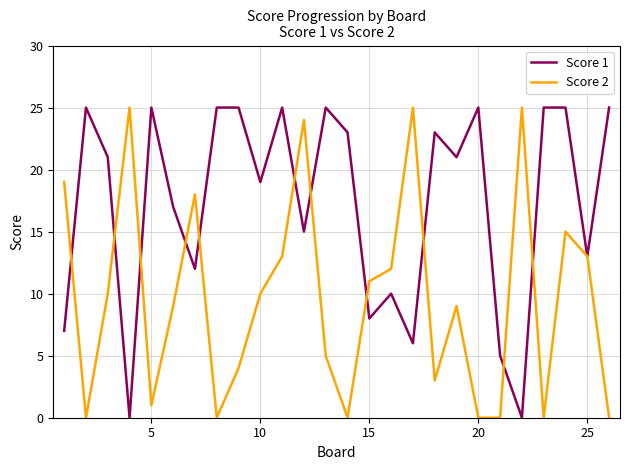

Rank the series by their average value, from lowest to highest.

Score 2, Score 1